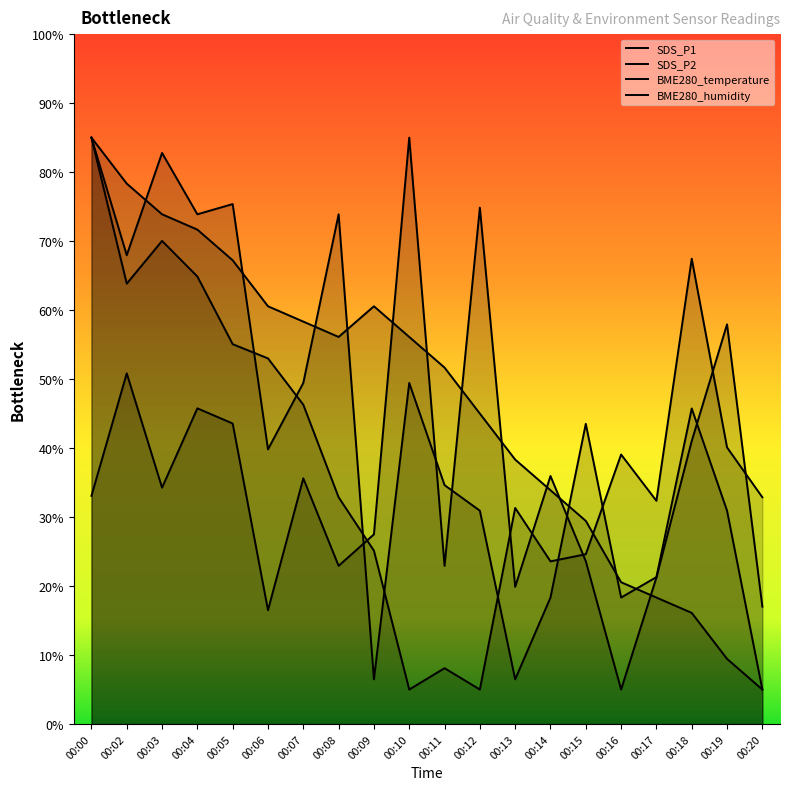

Is it true that SDS_P1 equals 34.3 at 00:03?

True